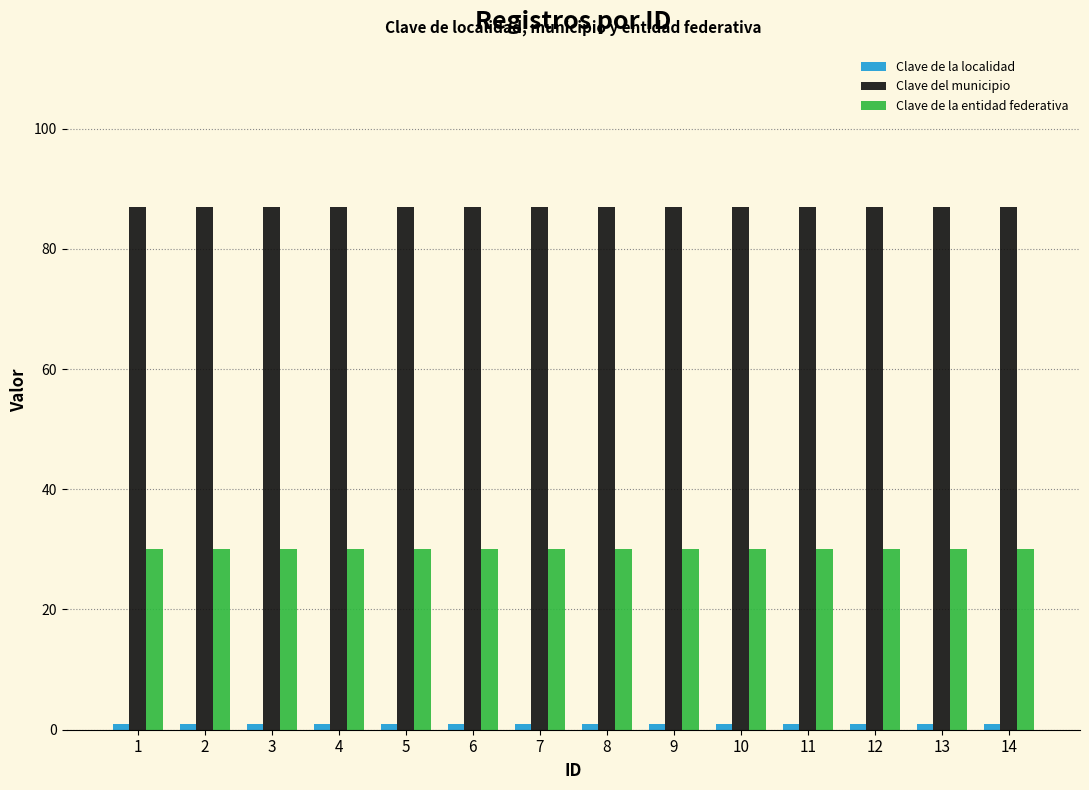

The value of Clave de la entidad federativa at 5 is 20. True or false?

False